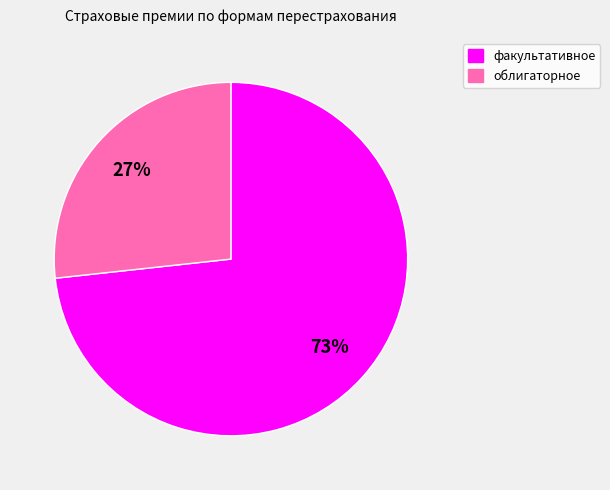

True or false: факультативное accounts for 73% of the total.

True